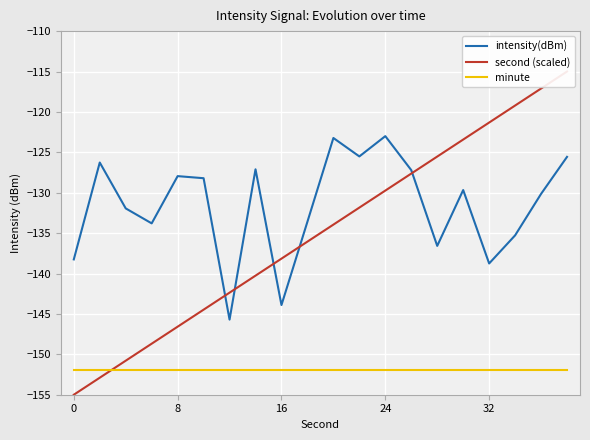

Is it true that intensity(dBm) equals -127.2 at 13?

True